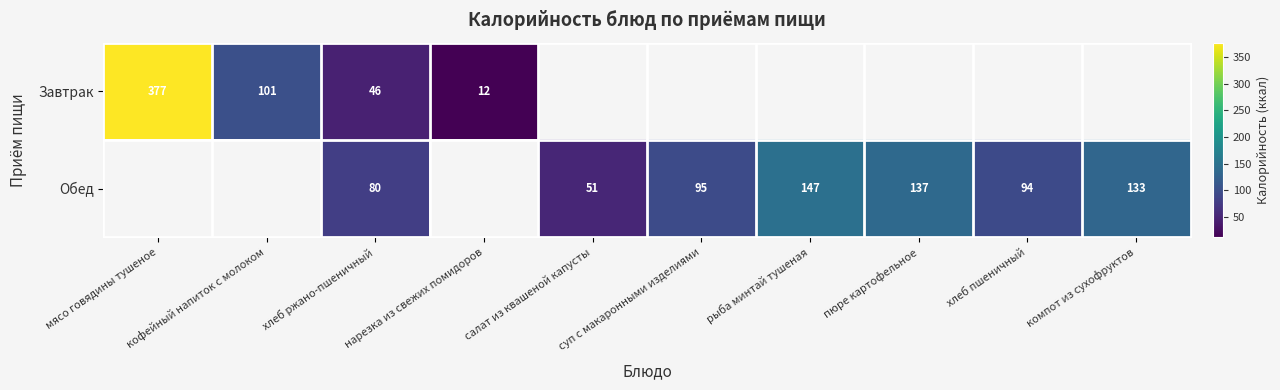

What is the difference between the Обед values at компот из сухофруктов and хлеб ржано-пшеничный?

53